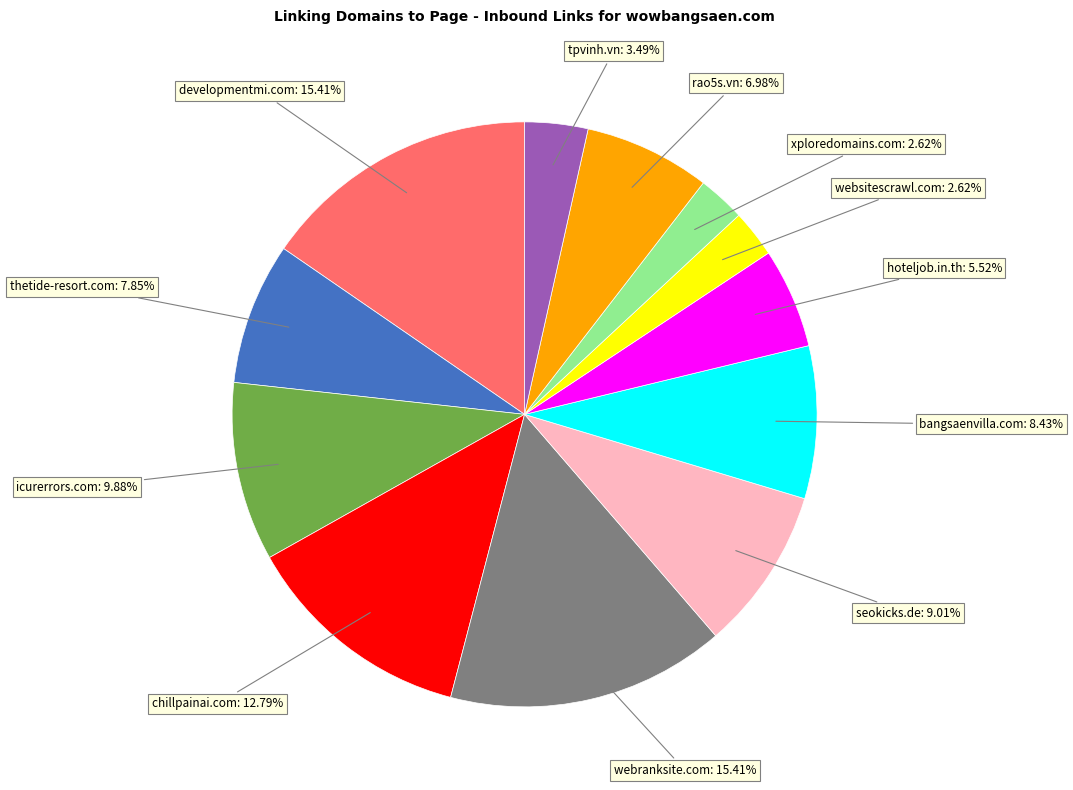

Is there a majority slice in this chart?

No